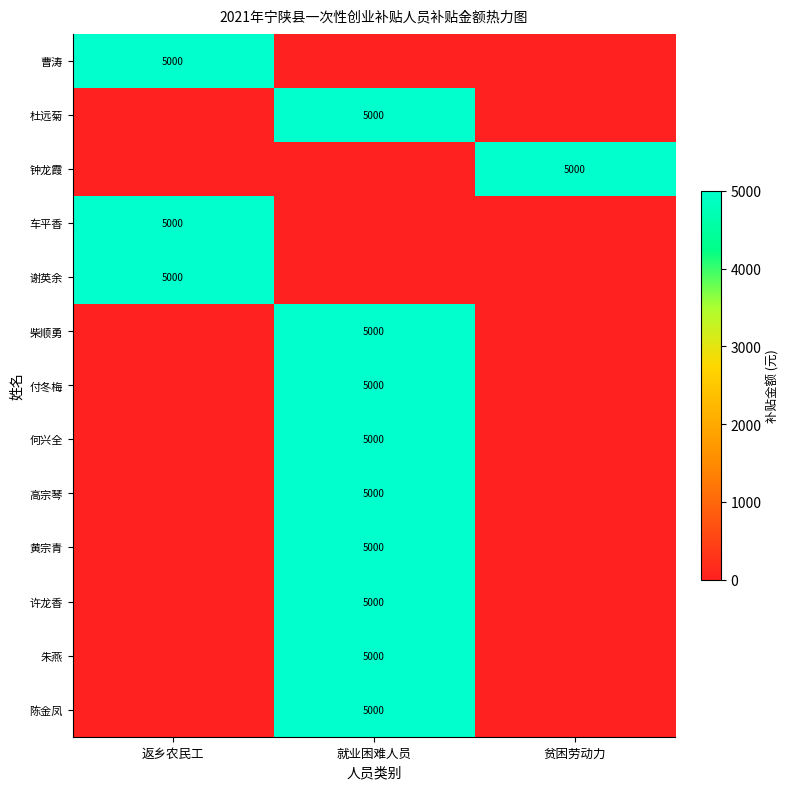

The value of 许龙香 at 就业困难人员 is 7844. True or false?

False